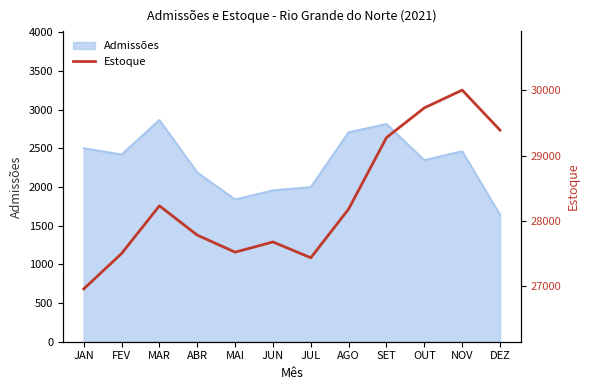

The Admissões series shows 4797 at SET. True or false?

False